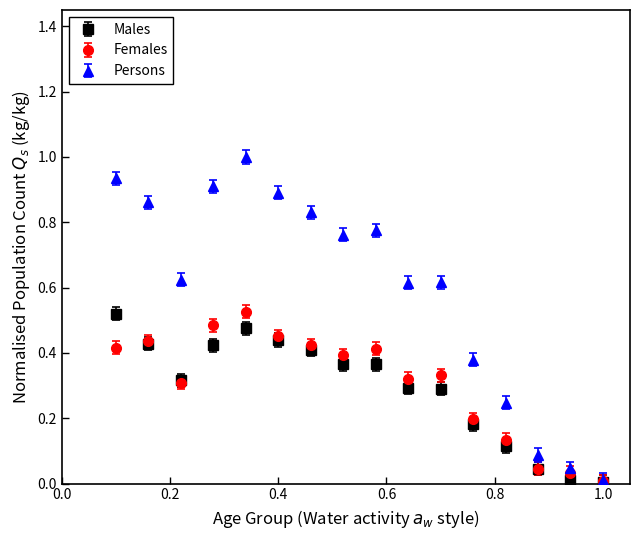

Which series has the largest total across all categories?

Persons